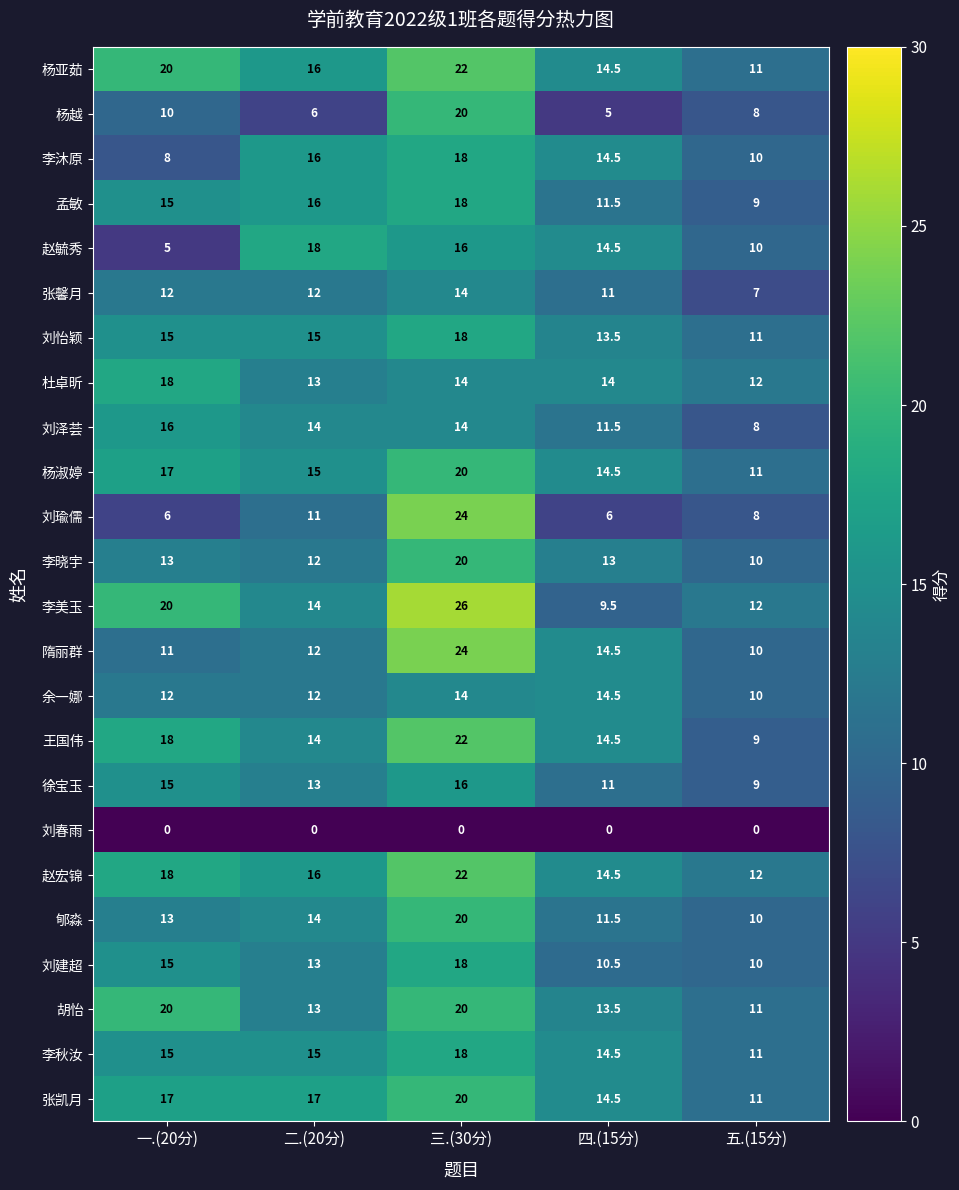

How many data points does each series have?

5